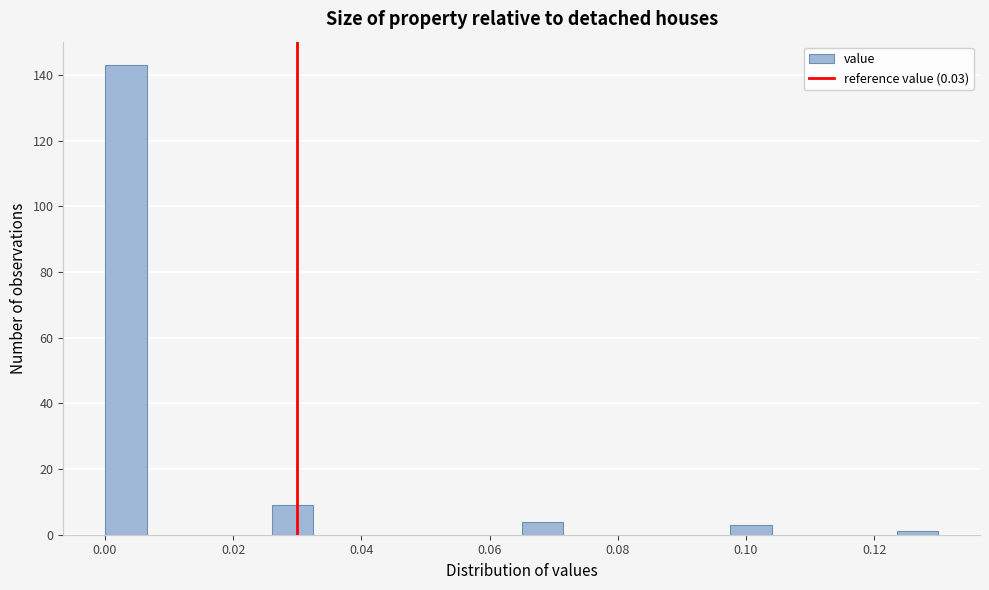

Around what value on the x-axis is the tallest bar? Give the approximate position of its centre, as read against the axis.

0.004